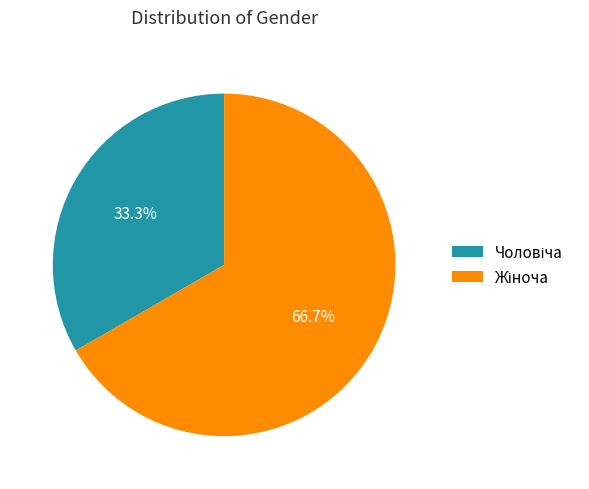

To the nearest percent, what is the average slice percentage?

50%